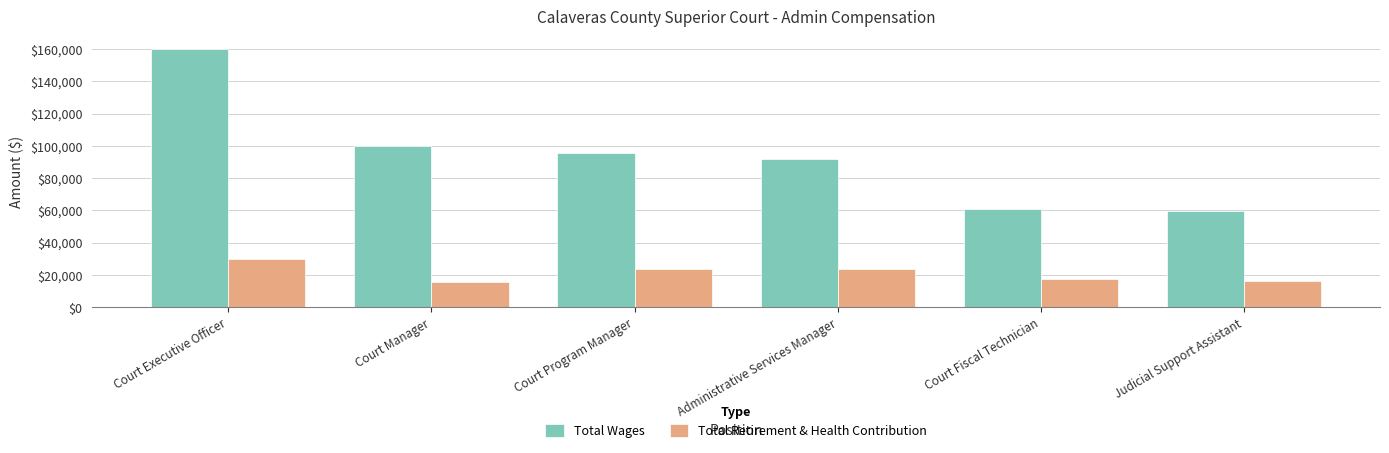

Which series has the largest total across all categories?

Total Wages